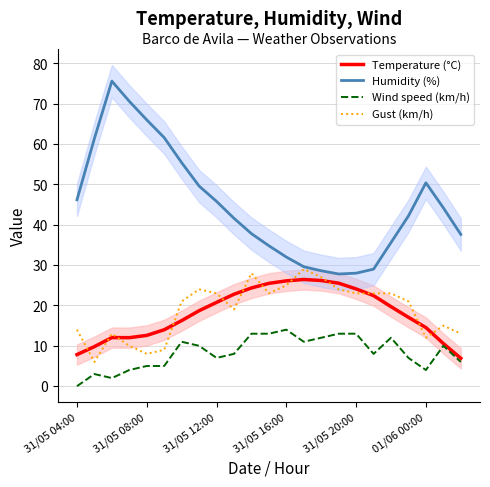

Reading left to right, what are all the values shown in this chart?

Temperature (°C): 7.8	9.8	12.0	12.0	12.6	14.0	16.2	18.7	20.8	22.8	24.3	25.5	26.1	26.4	26.2	25.5	24.1	22.4	19.7	17.1	14.5	10.6	6.9
Humidity (%): 46.2	61.4	75.6	70.6	66.0	61.6	55.4	49.6	45.8	41.6	37.8	34.8	32.0	29.6	28.6	27.8	28.0	29.0	35.6	42.2	50.4	44.2	37.6
Wind speed (km/h): 0.0	3.0	2.0	4.0	5.0	5.0	11.0	10.0	7.0	8.0	13.0	13.0	14.0	11.0	12.0	13.0	13.0	8.0	12.0	7.0	4.0	10.0	6.0
Gust (km/h): 14.0	6.0	13.0	10.0	8.0	9.0	21.0	24.0	23.0	19.0	28.0	23.0	25.0	29.0	27.0	24.0	23.0	23.0	23.0	21.0	12.0	15.0	13.0